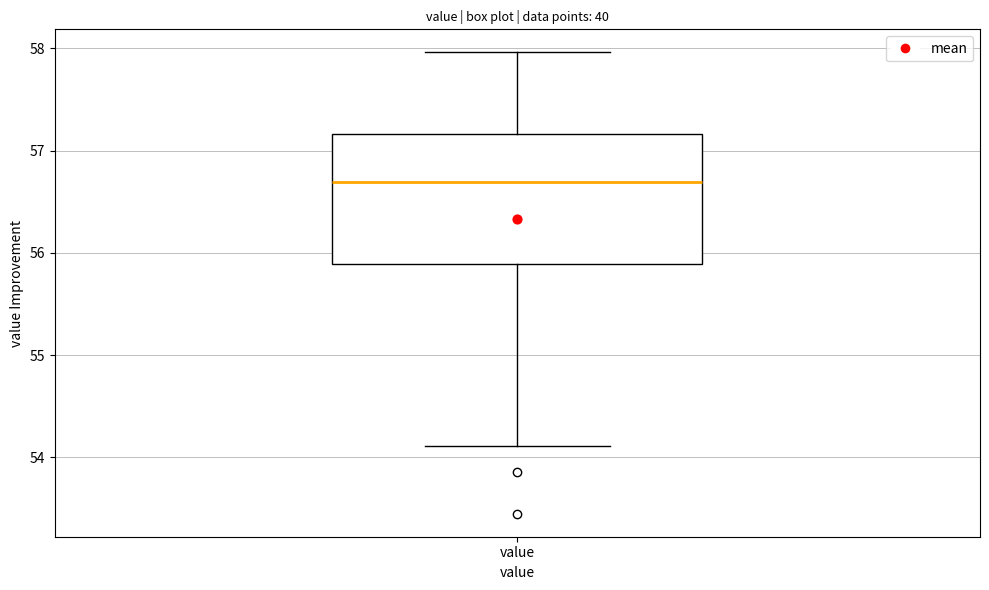

Read this box plot against the y-axis: the position of the median line, the range covered by the box, and the ends of both whiskers. The values are not printed on the chart, so give them approximately, as read against the axis.

median 56.7, box 55.9 to 57.2, whiskers 54.1 to 58.0